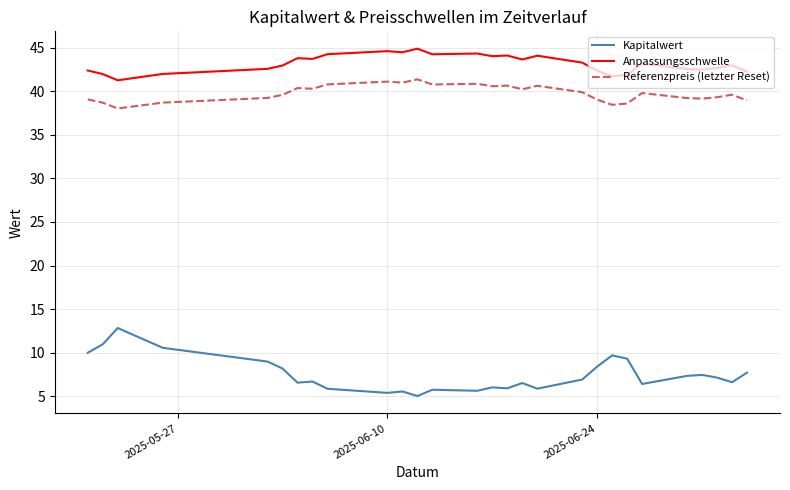

What is the greatest value displayed?

44.9